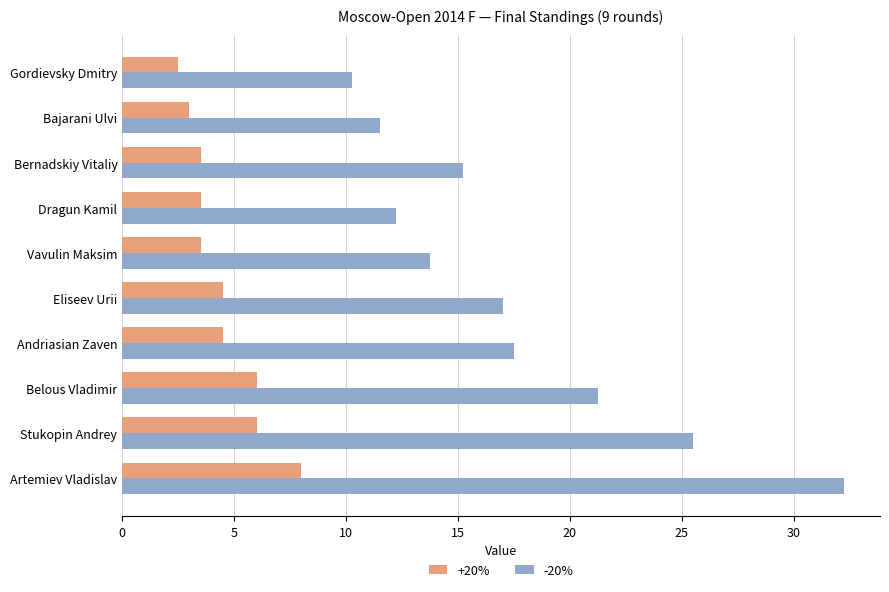

What is the spread (max minus min) of values at Eliseev Urii?

12.5